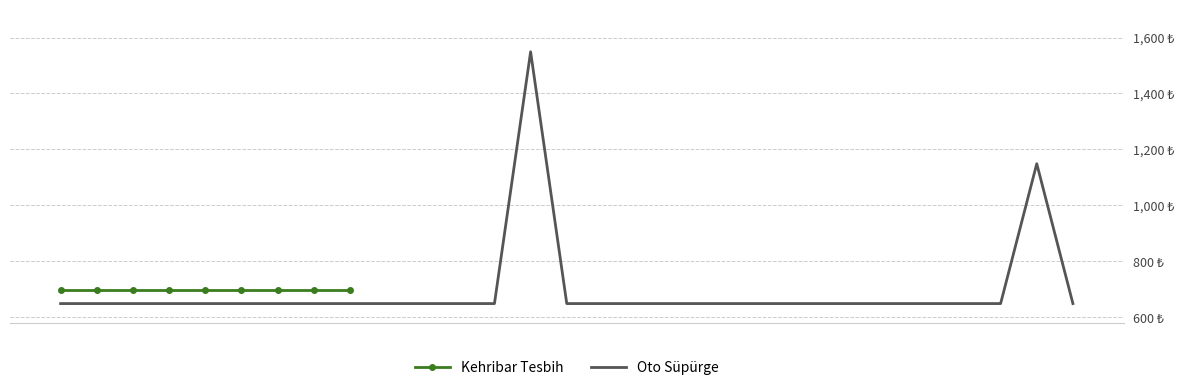

What is the sum of the values at 24 and 17?

1298